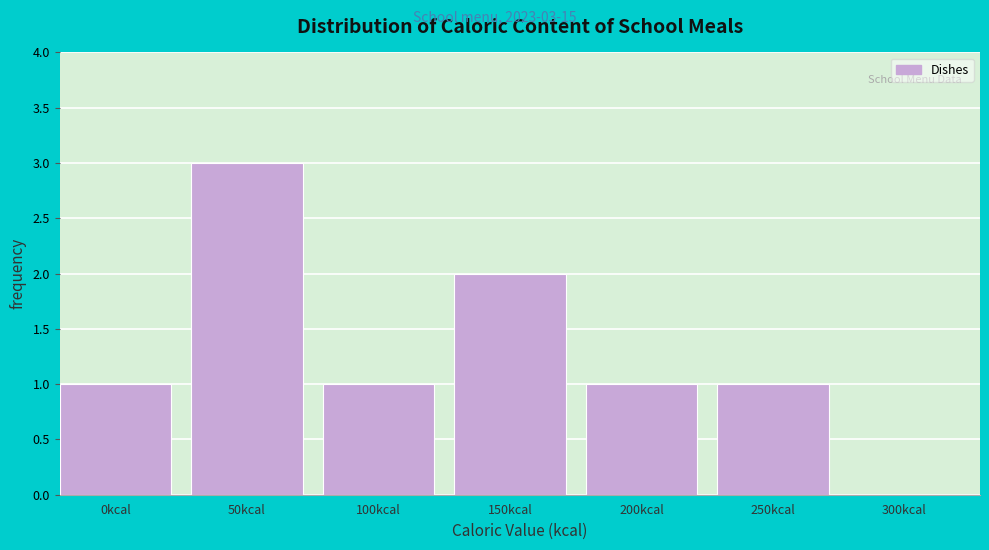

Reading left to right, what are all the values shown in this chart?

0kcal=1	50kcal=3	100kcal=1	150kcal=2	200kcal=1	250kcal=1	300kcal=0